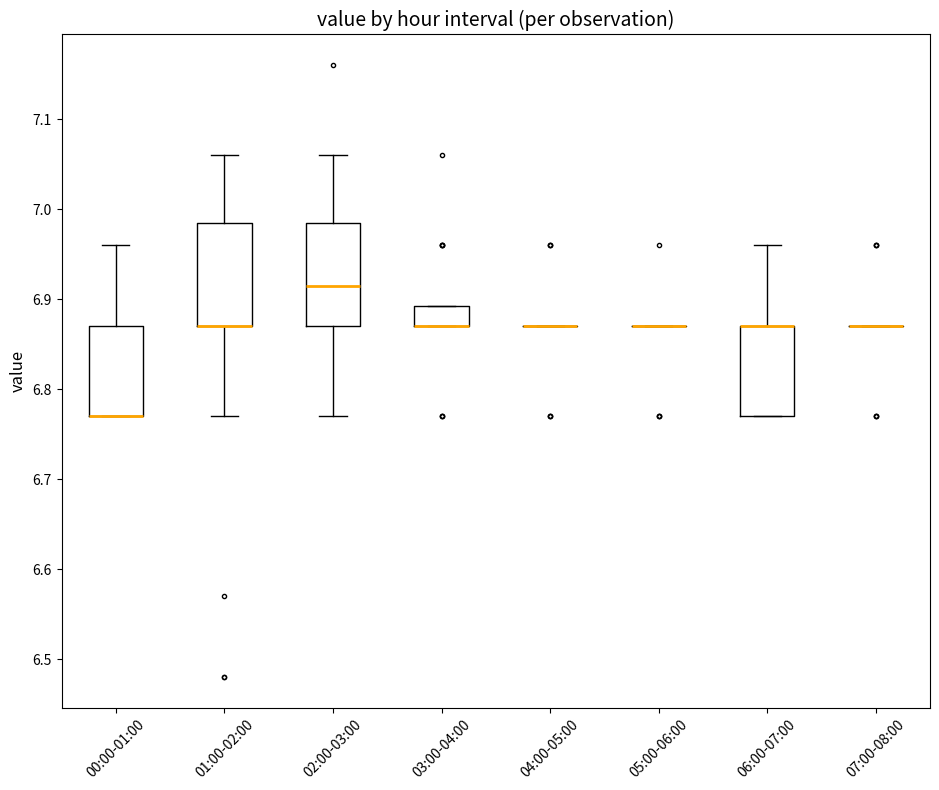

Where is the upper edge of the box for 02:00-03:00 on the y-axis? The values are not printed on the chart, so give them approximately, as read against the axis.

6.99